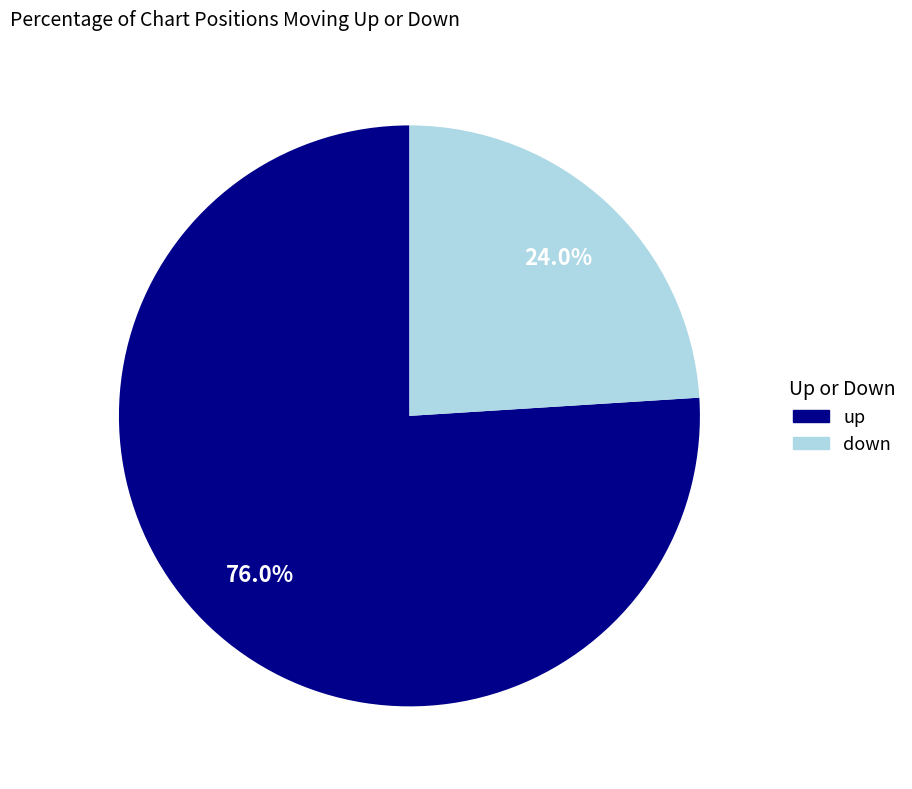

Does any single category account for the majority?

Yes